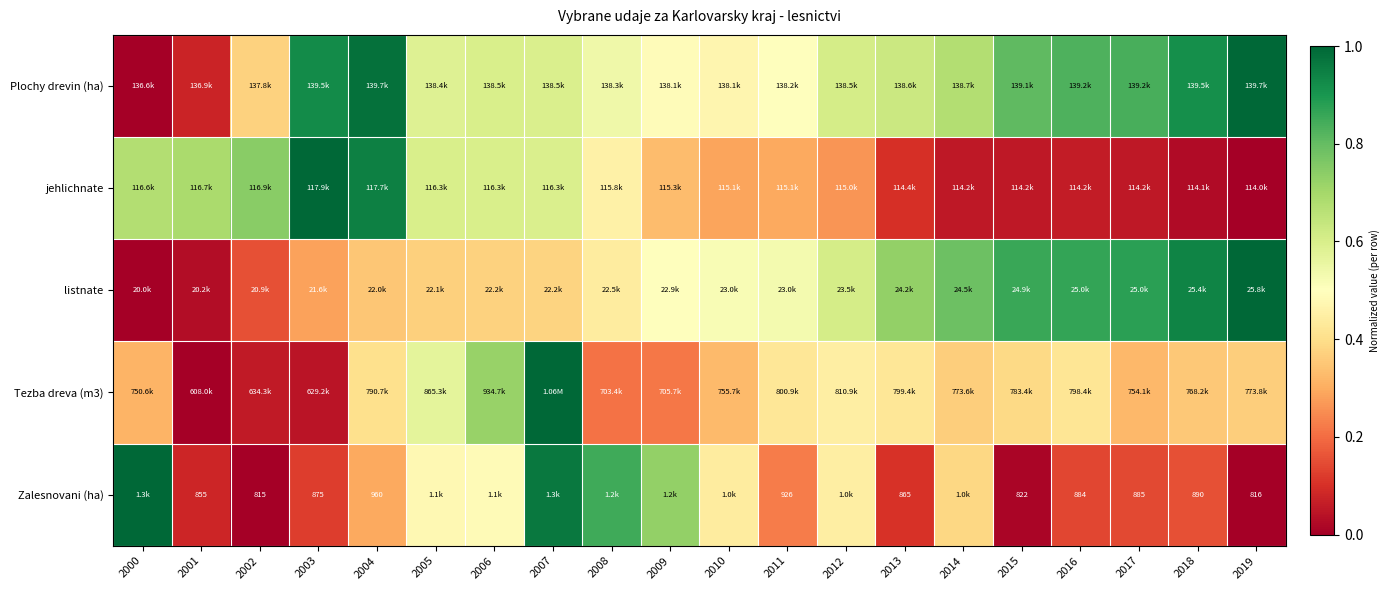

What is the difference between the highest and lowest values at 2002?

0.7